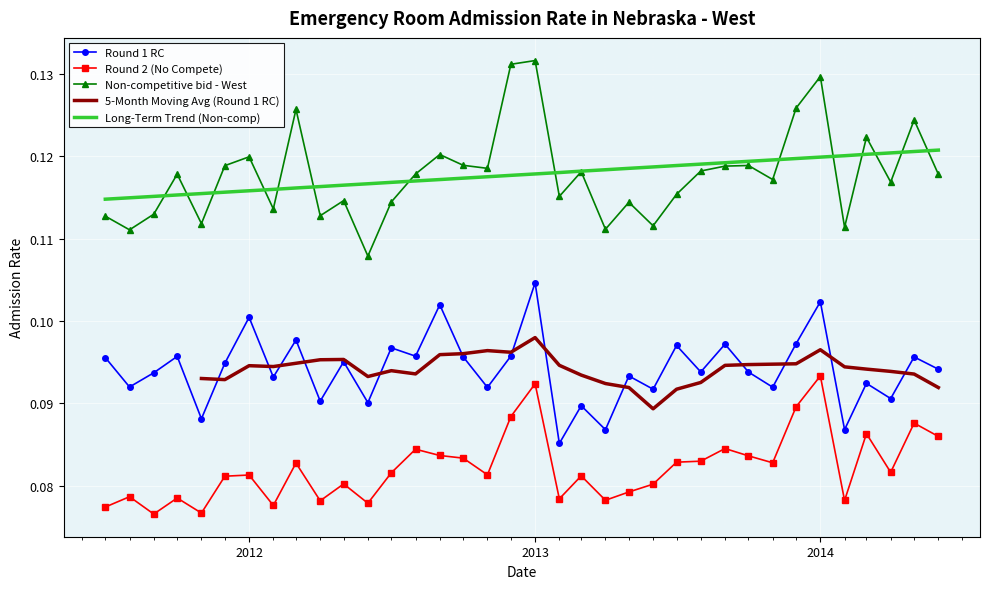

True or false: Non-competitive bid - West has a value of 0.1 at 2013-11-01.

True